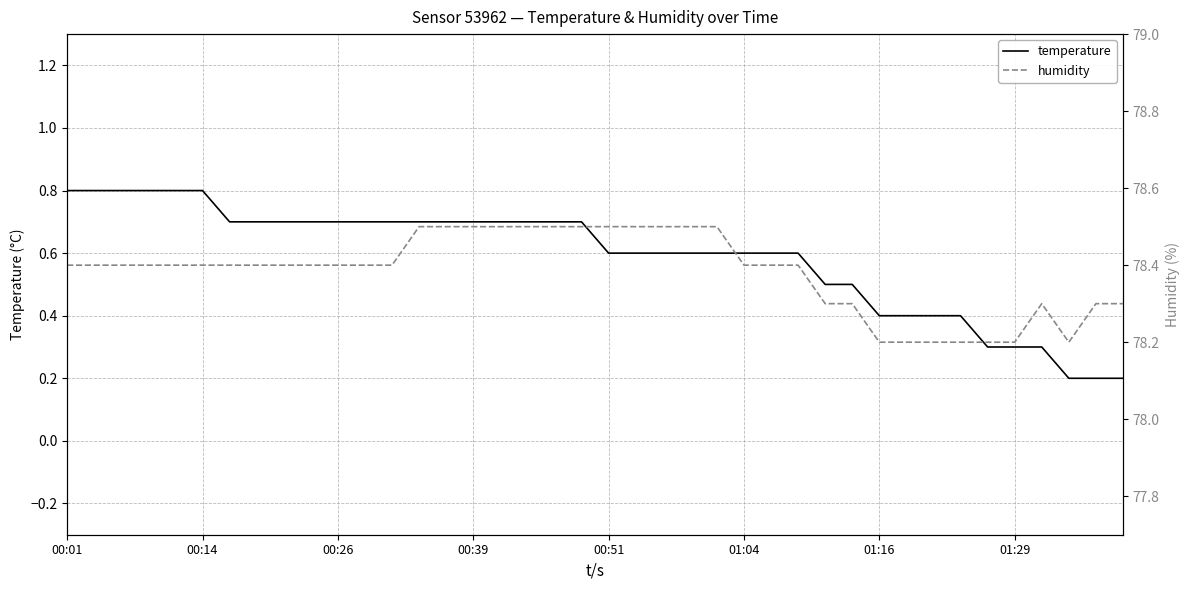

What is the difference between the maximum and minimum values in the temperature series?

0.6